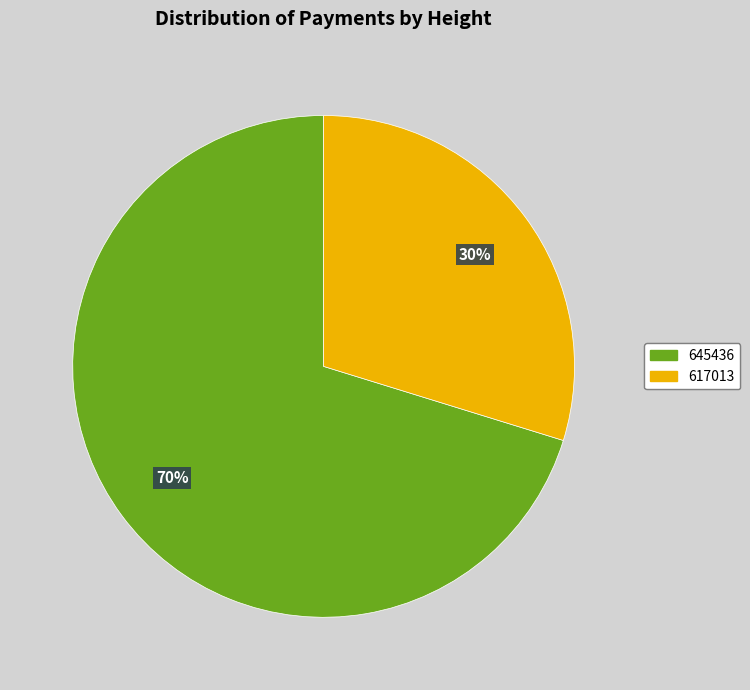

To the nearest percent, what portion does 645436 represent?

70%